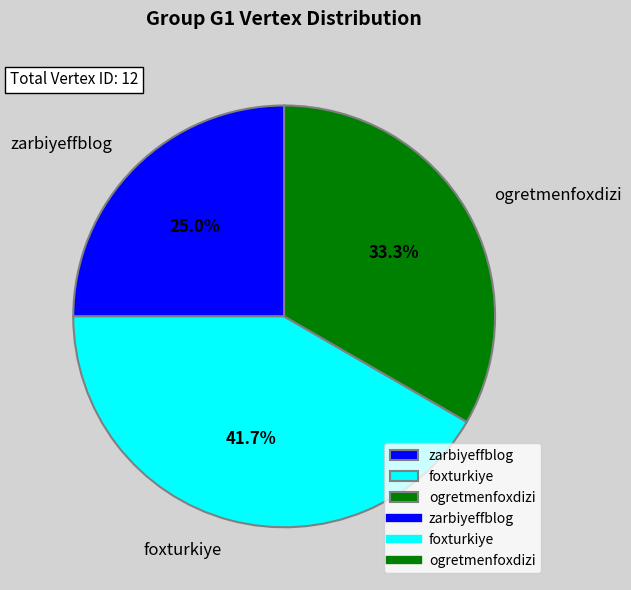

Count the number of slices in the pie.

3